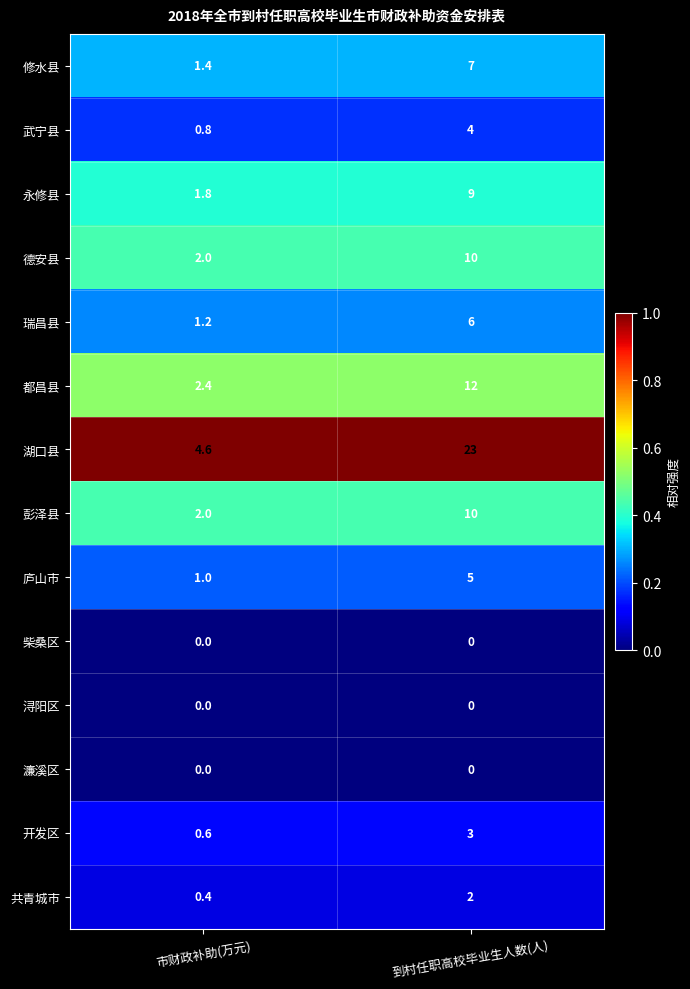

Which category has the lowest value in the 瑞昌县 series?

市财政补助(万元)